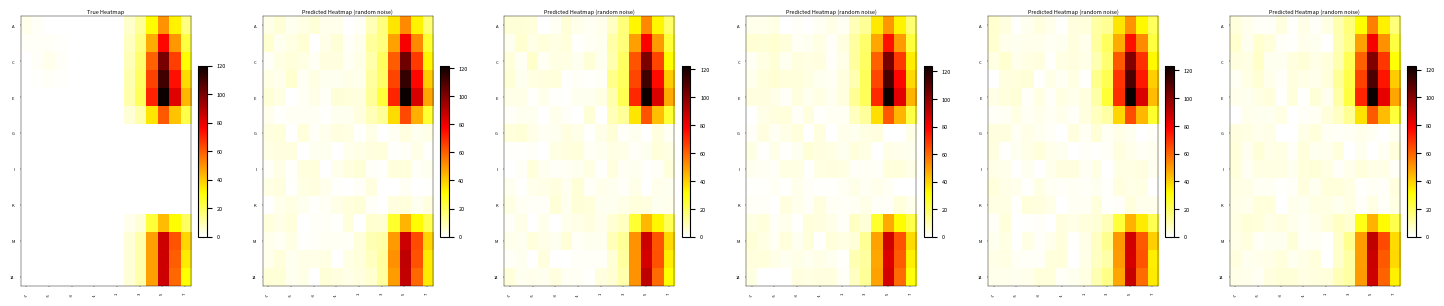

At how many categories does at least one series exceed 9?

6